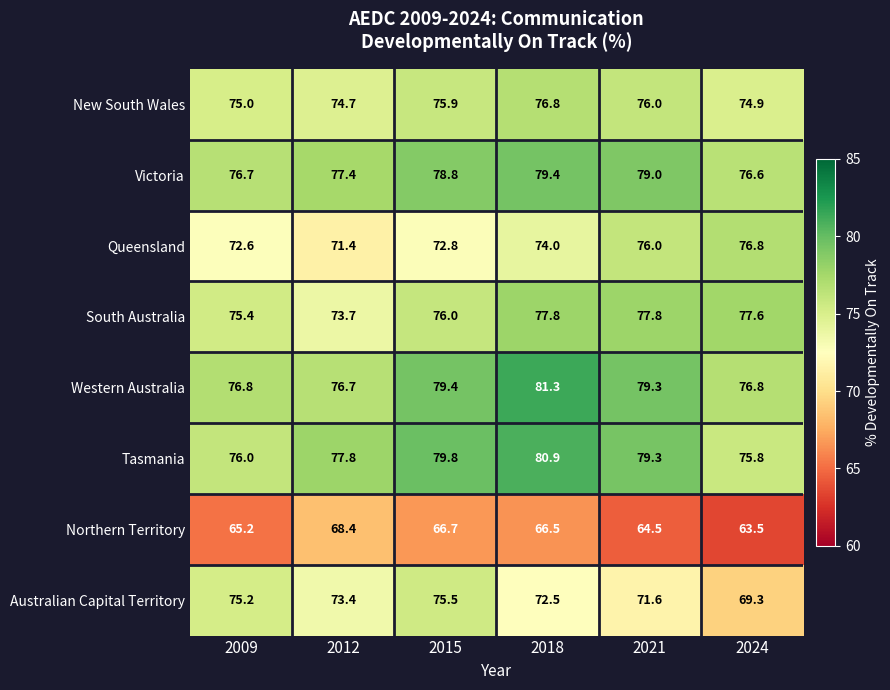

What is the smallest value displayed?

63.5